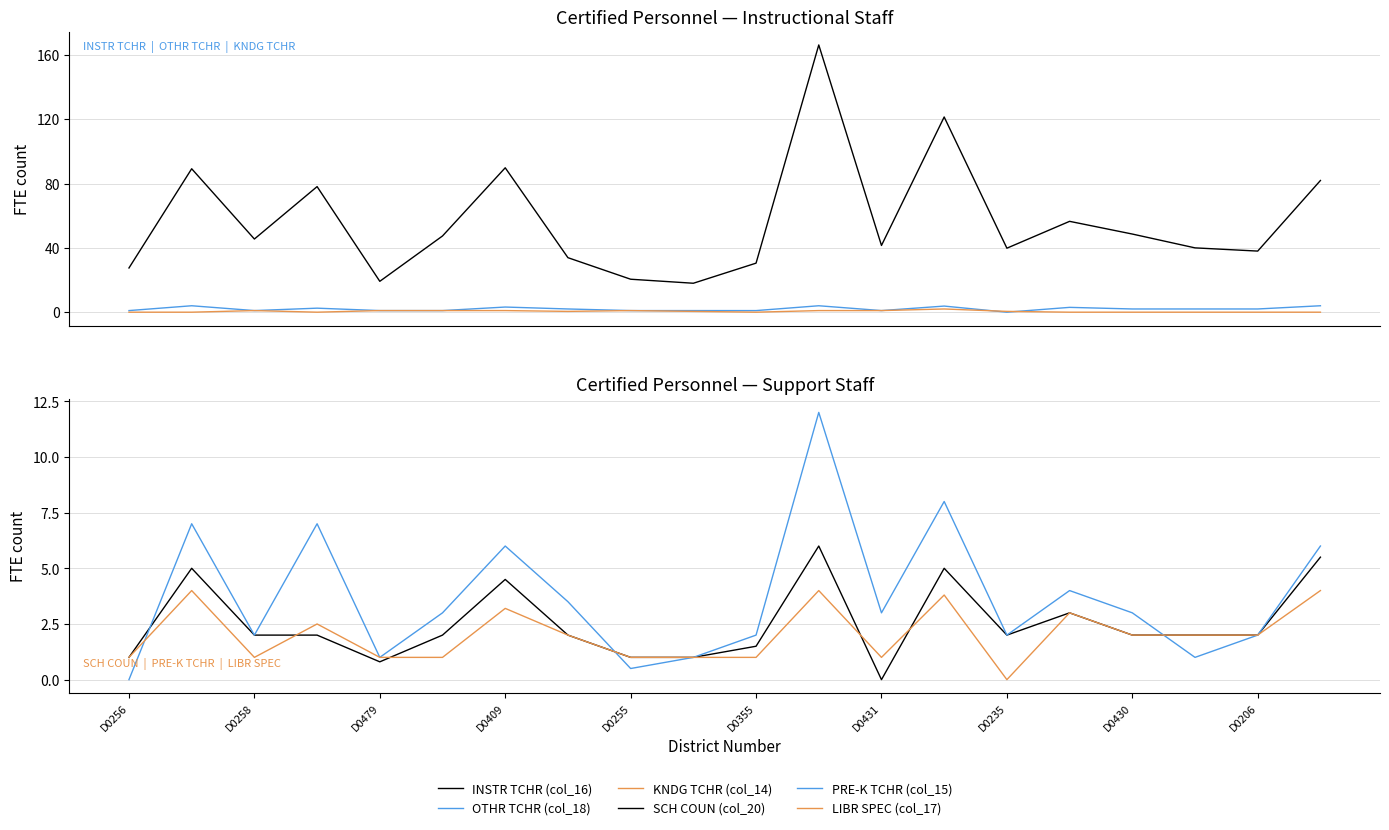

Reading left to right, extract all data points from this chart.

INSTR TCHR (col_16): 27.5	89.2	45.5	78.1	19.2	47.4	89.8	33.9	20.5	18.0	30.5	166.2	41.5	121.4	39.8	56.5	48.6	40.0	38.0	81.9
OTHR TCHR (col_18): 1.0	4.0	1.0	2.5	1.0	1.0	3.2	2.0	1.0	1.0	1.0	4.0	1.0	3.8	0.0	3.0	2.0	2.0	2.0	4.0
KNDG TCHR (col_14): 0.0	0.0	1.0	0.0	1.0	1.0	1.0	0.5	1.0	0.5	0.0	1.0	1.0	2.0	0.5	0.0	0.0	0.0	0.0	0.0
SCH COUN (col_20): 1.0	5.0	2.0	2.0	0.8	2.0	4.5	2.0	1.0	1.0	1.5	6.0	0.0	5.0	2.0	3.0	2.0	2.0	2.0	5.5
PRE-K TCHR (col_15): 0.0	7.0	2.0	7.0	1.0	3.0	6.0	3.5	0.5	1.0	2.0	12.0	3.0	8.0	2.0	4.0	3.0	1.0	2.0	6.0
LIBR SPEC (col_17): 1.0	4.0	1.0	2.5	1.0	1.0	3.2	2.0	1.0	1.0	1.0	4.0	1.0	3.8	0.0	3.0	2.0	2.0	2.0	4.0